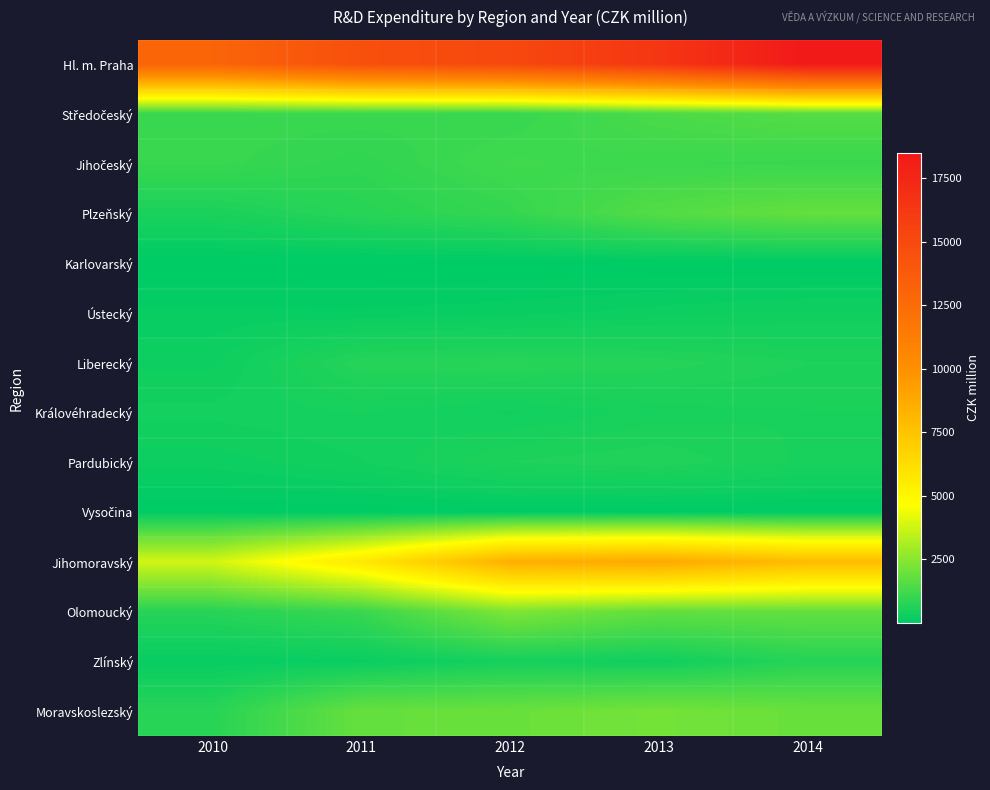

What is the spread (max minus min) of values at 2013?

16352.8